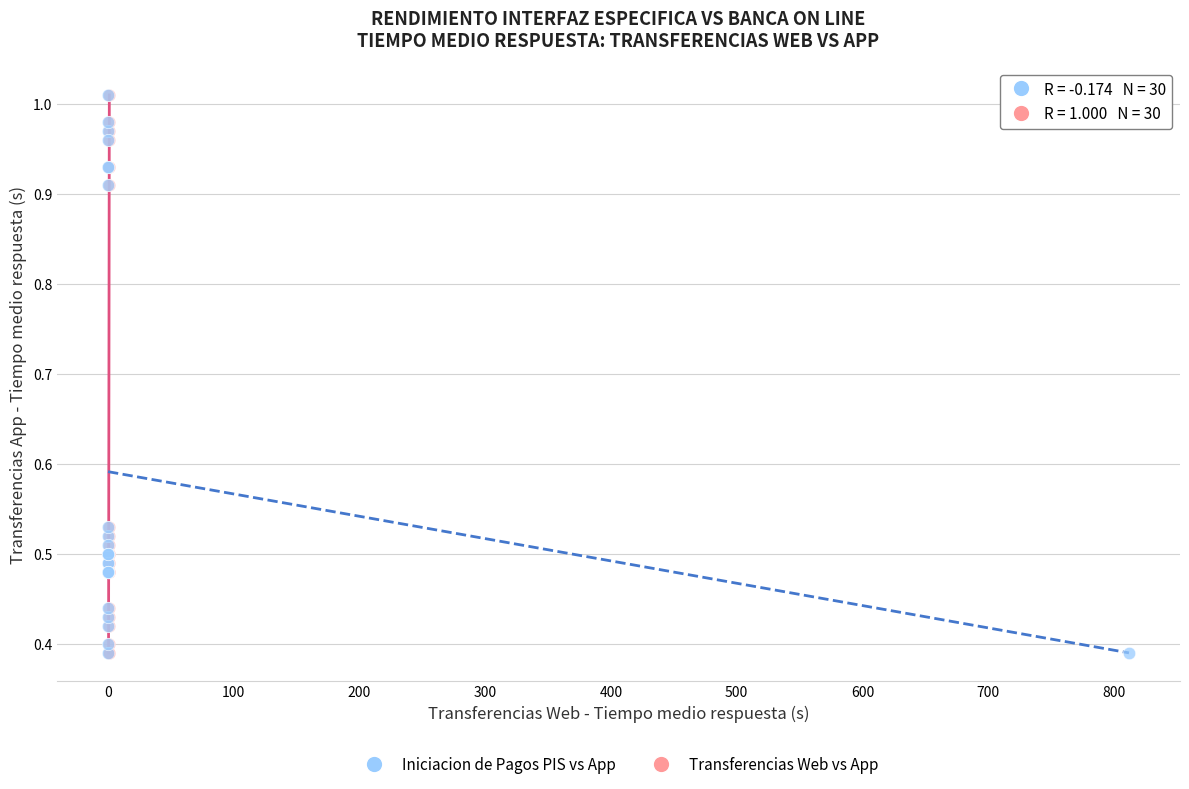

What are all the series names shown in the legend?

Iniciacion de Pagos PIS vs App, Transferencias Web vs App